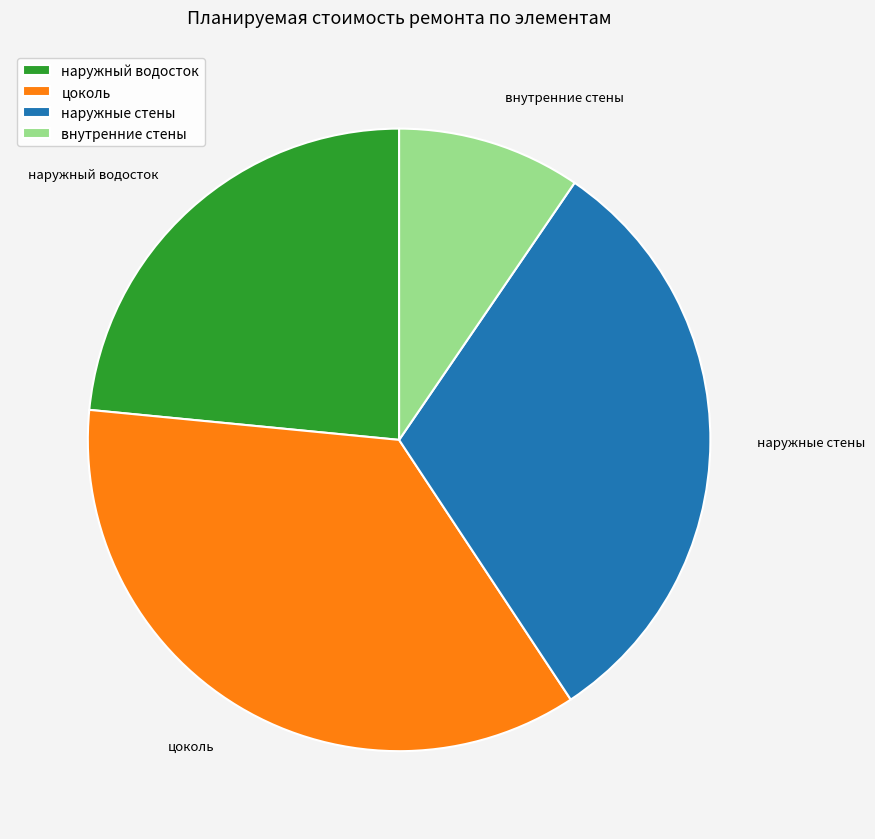

Rank the categories by value from highest to lowest.

цоколь, наружные стены, наружный водосток, внутренние стены